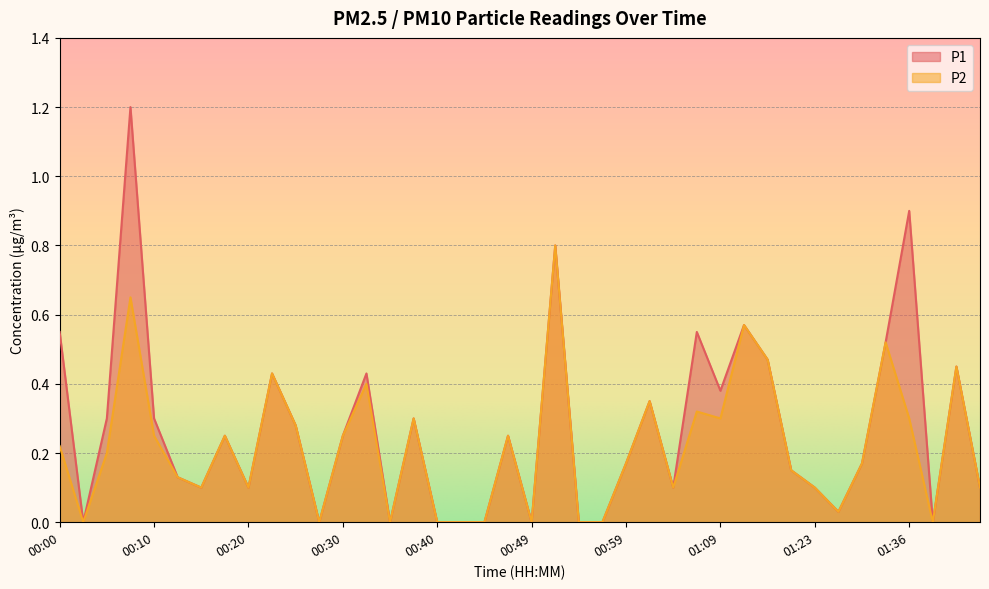

At 00:35, list the series in order from smallest to largest.

P1, P2